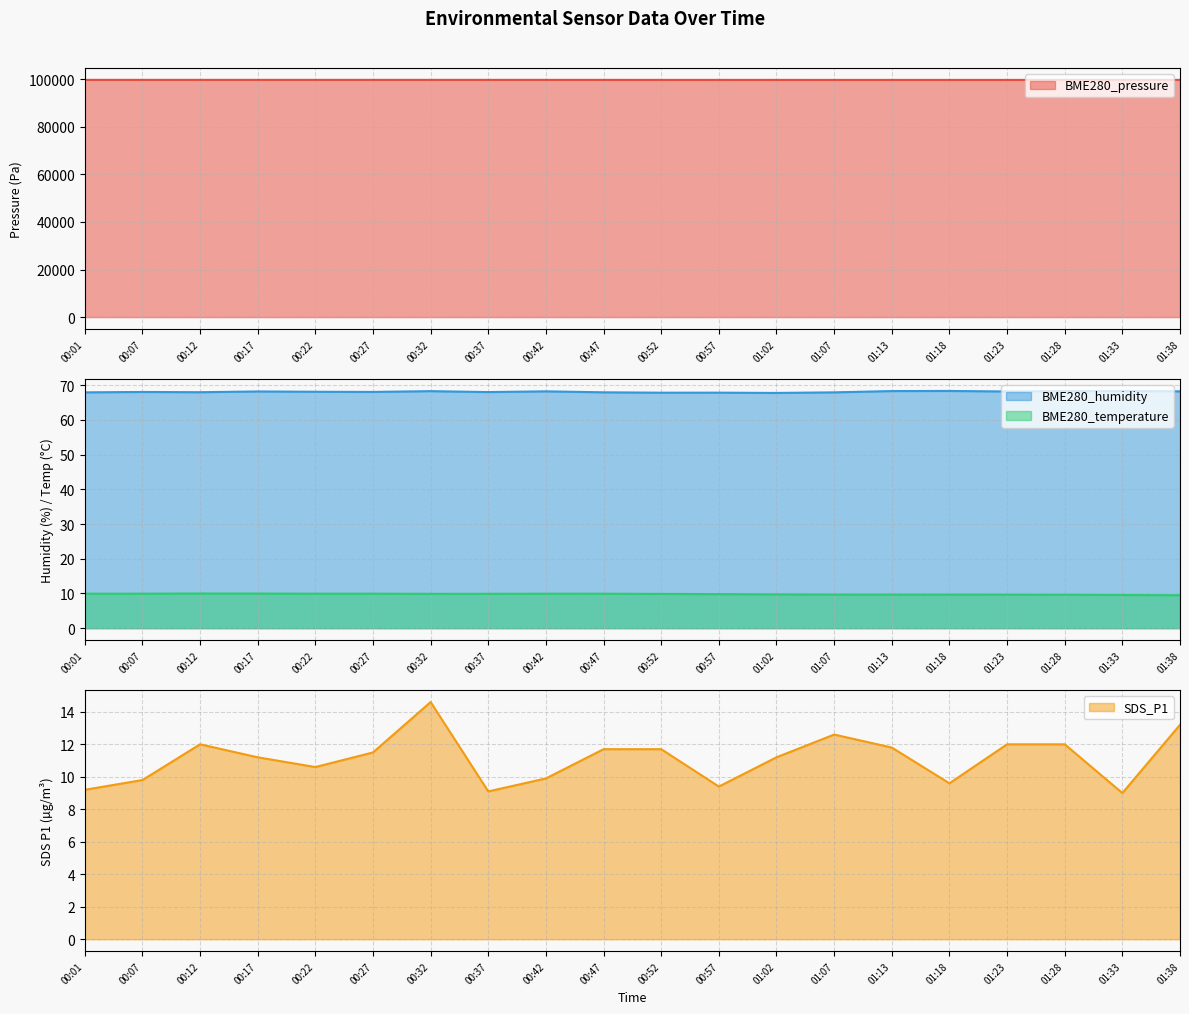

Reading right to left, transcribe all the data shown in this chart.

BME280_pressure: 99696.8	99694.8	99689.5	99686.8	99686.9	99685.1	99685.5	99691.7	99693.1	99693.4	99704.0	99704.7	99709.5	99710.4	99708.8	99706.3	99707.9	99710.7	99706.5	99706.1
BME280_humidity: 68.2	68.3	68.3	68.2	68.4	68.3	68.0	67.8	67.9	67.9	68.0	68.2	68.0	68.3	68.1	68.1	68.2	68.0	68.1	68.0
BME280_temperature: 9.5	9.6	9.6	9.7	9.7	9.7	9.7	9.7	9.8	9.9	9.9	9.9	9.9	9.9	9.9	9.9	10.0	10.0	9.9	9.9
SDS_P1: 13.2	9.0	12.0	12.0	9.6	11.8	12.6	11.2	9.4	11.7	11.7	9.9	9.1	14.6	11.5	10.6	11.2	12.0	9.8	9.2